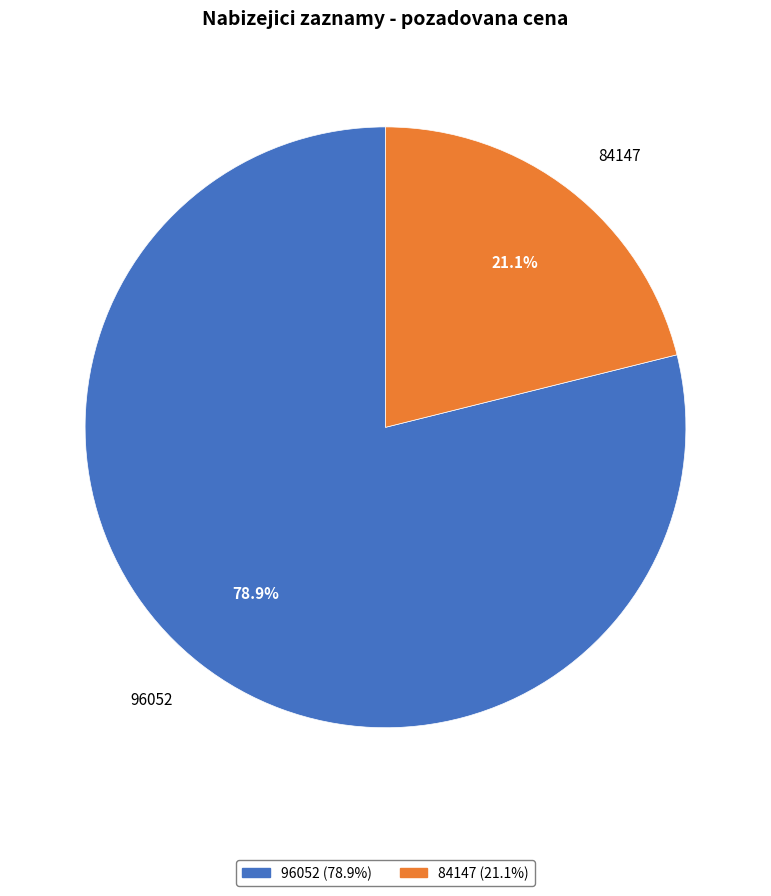

The 96052 slice represents 67% of the pie. True or false?

False